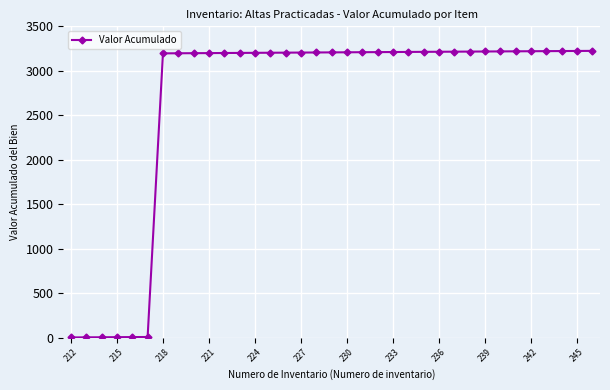

What is the average value?

2660